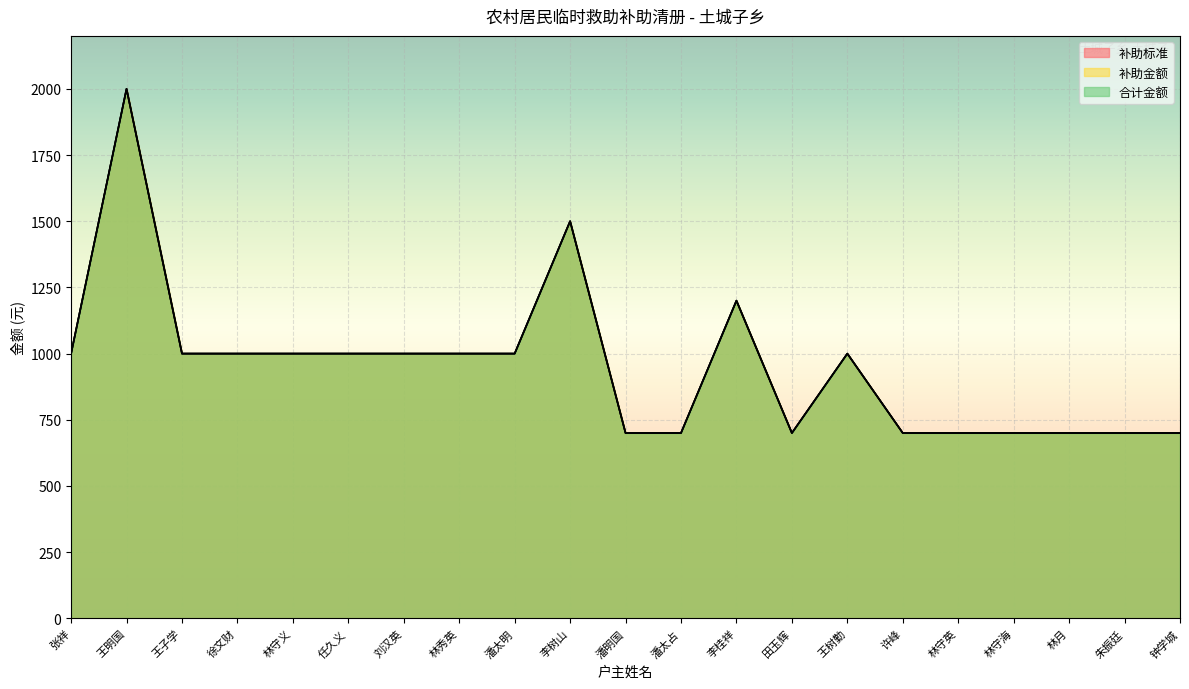

Reading left to right, transcribe all the data shown in this chart.

补助标准: 1000	2000	1000	1000	1000	1000	1000	1000	1000	1500	700	700	1200	700	1000	700	700	700	700	700	700
补助金额: 1000	2000	1000	1000	1000	1000	1000	1000	1000	1500	700	700	1200	700	1000	700	700	700	700	700	700
合计金额: 1000	2000	1000	1000	1000	1000	1000	1000	1000	1500	700	700	1200	700	1000	700	700	700	700	700	700